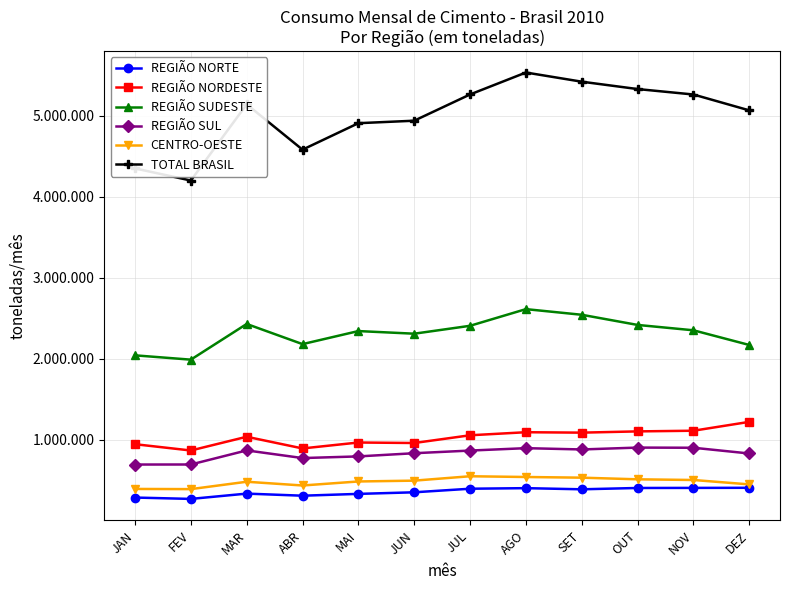

What is the label of the 9th point from the left?

SET